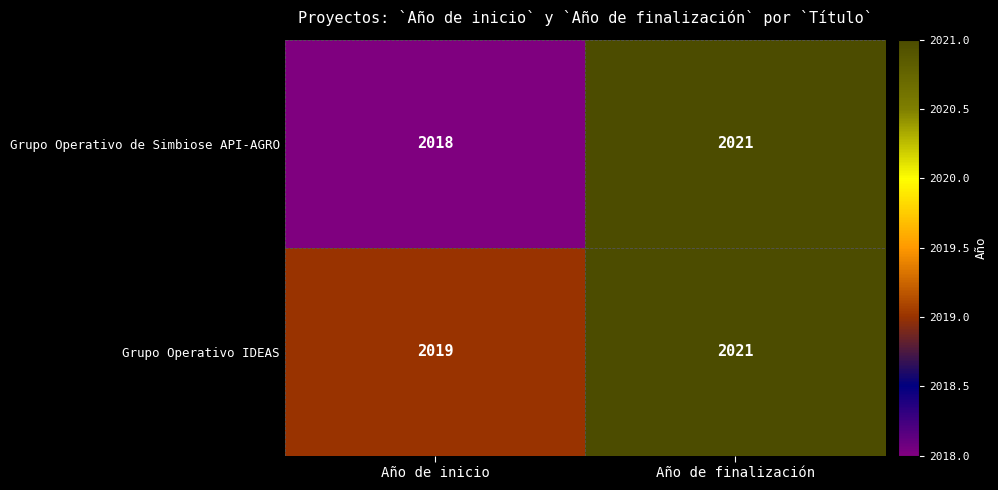

Where is Grupo Operativo de Simbiose API-AGRO nearest to the value 2019?

Año de inicio